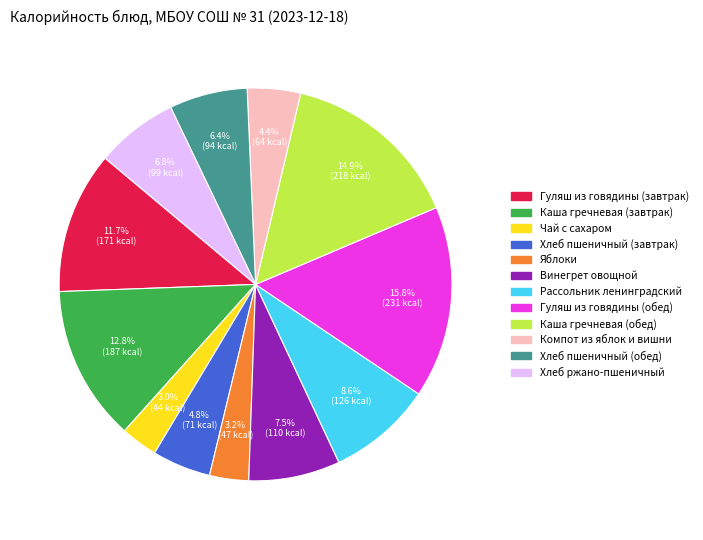

What percentage is the Яблоки slice, to the nearest percent?

3%